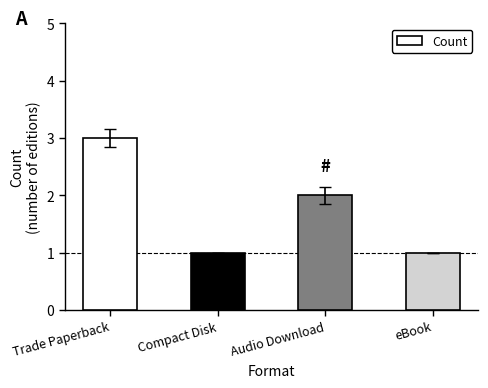

What is the label of the 1st bar from the right?

eBook